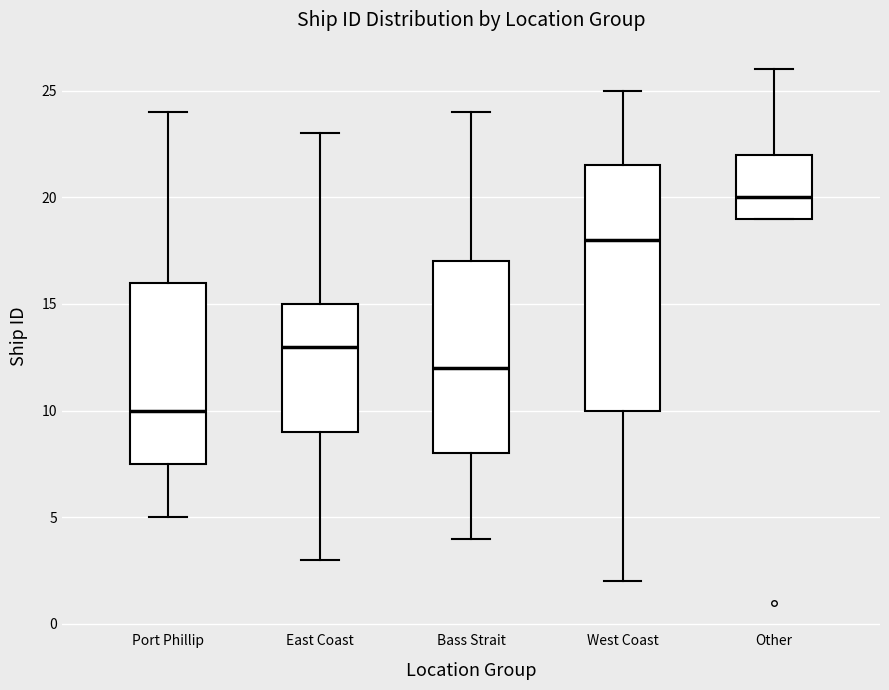

Which box has the highest median line?

Other